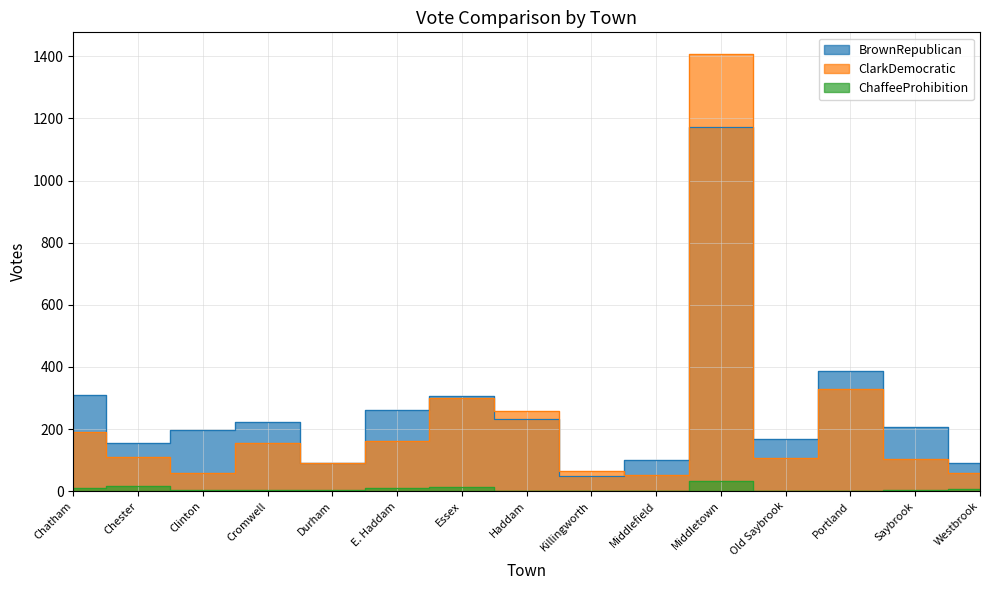

What are all the series names shown in the legend?

BrownRepublican, ClarkDemocratic, ChaffeeProhibition